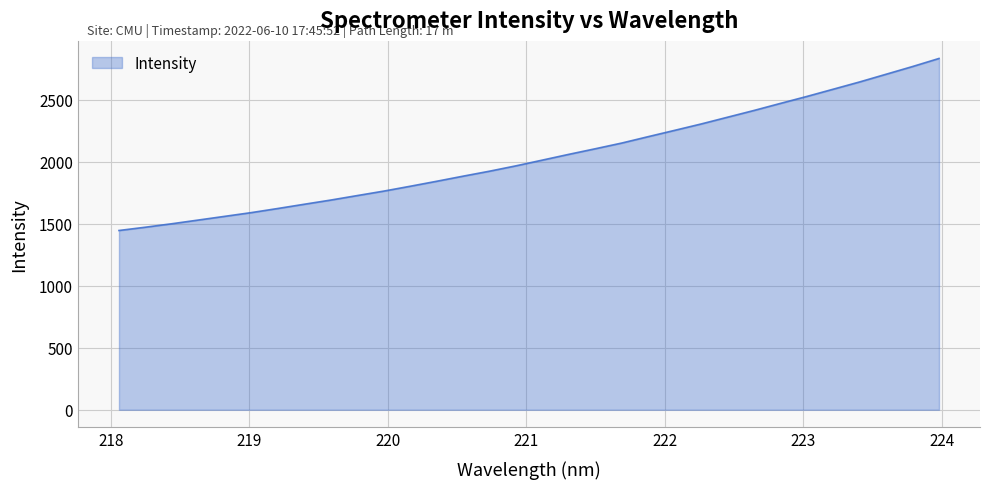

What is the difference between the maximum and minimum values?

1386.7